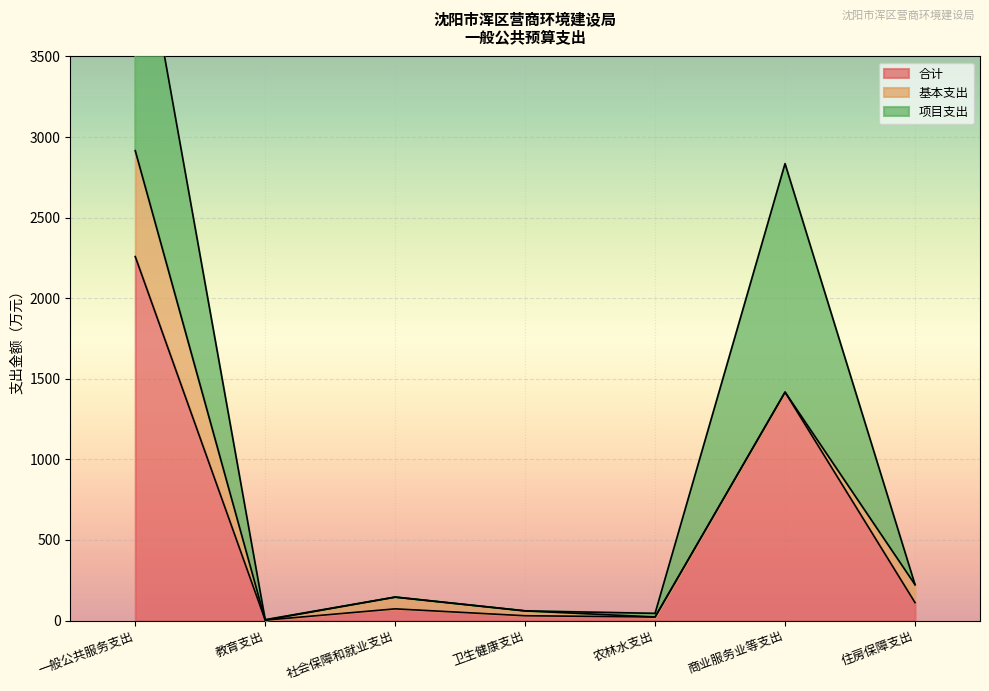

Reading left to right, what are all the values shown in this chart?

合计: 一般公共服务支出=2258.6	教育支出=2.7	社会保障和就业支出=72.8	卫生健康支出=30.1	农林水支出=22.4	商业服务业等支出=1417.5	住房保障支出=111.5
基本支出: 一般公共服务支出=657.0	教育支出=0.0	社会保障和就业支出=72.8	卫生健康支出=30.1	农林水支出=0.0	商业服务业等支出=0.0	住房保障支出=111.5
项目支出: 一般公共服务支出=1601.5	教育支出=2.7	社会保障和就业支出=0.0	卫生健康支出=0.0	农林水支出=22.4	商业服务业等支出=1417.5	住房保障支出=0.0